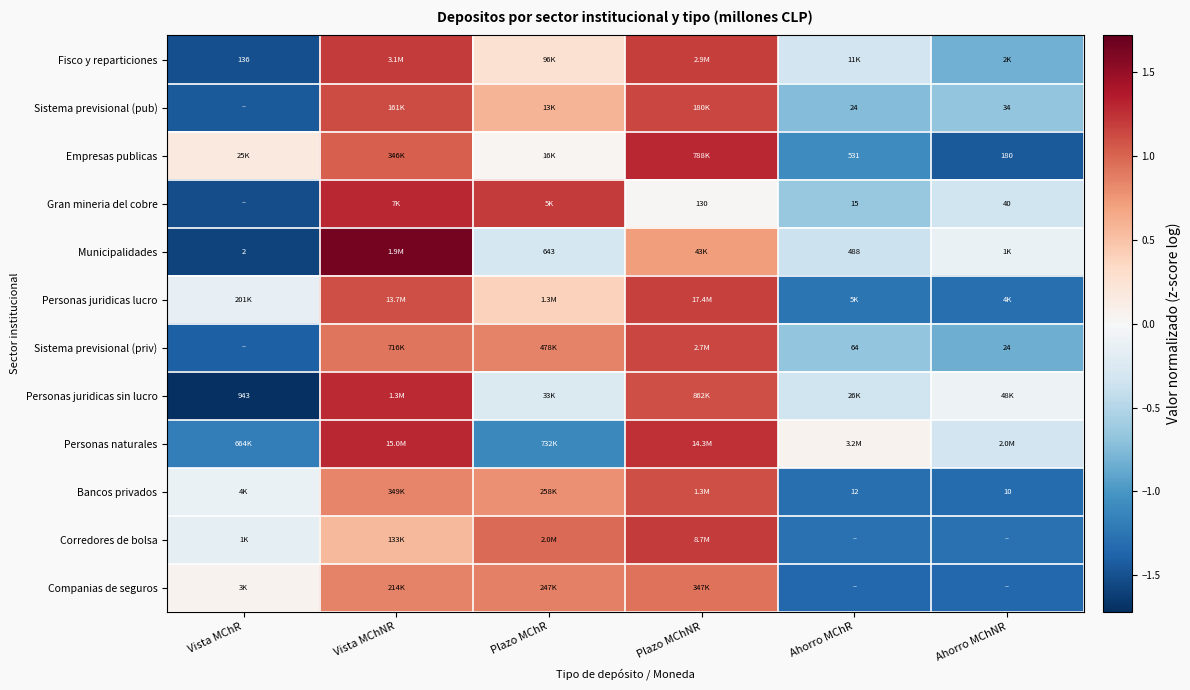

Count the number of data series in this chart.

12